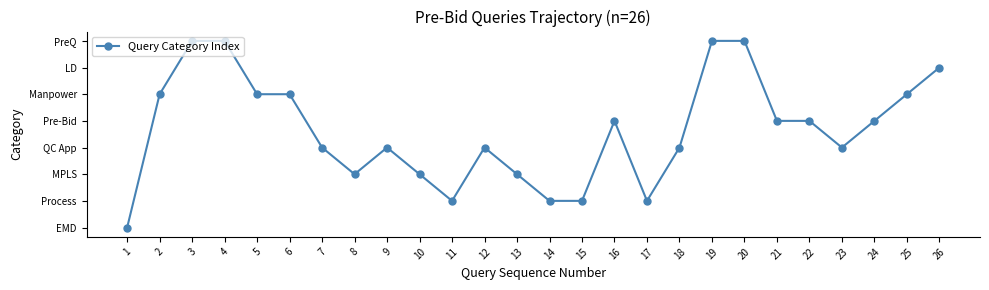

Is this an area chart (filled region under the line)?

No